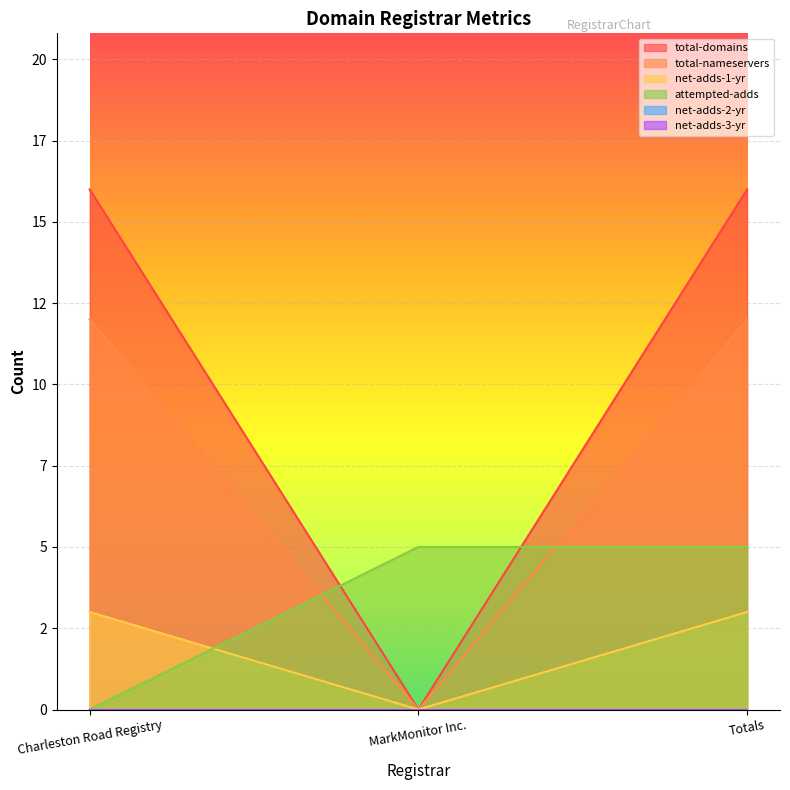

Reading right to left, transcribe all the data shown in this chart.

total-domains: Totals=16	MarkMonitor Inc.=0	Charleston Road Registry=16
total-nameservers: Totals=12	MarkMonitor Inc.=0	Charleston Road Registry=12
net-adds-1-yr: Totals=3	MarkMonitor Inc.=0	Charleston Road Registry=3
attempted-adds: Totals=5	MarkMonitor Inc.=5	Charleston Road Registry=0